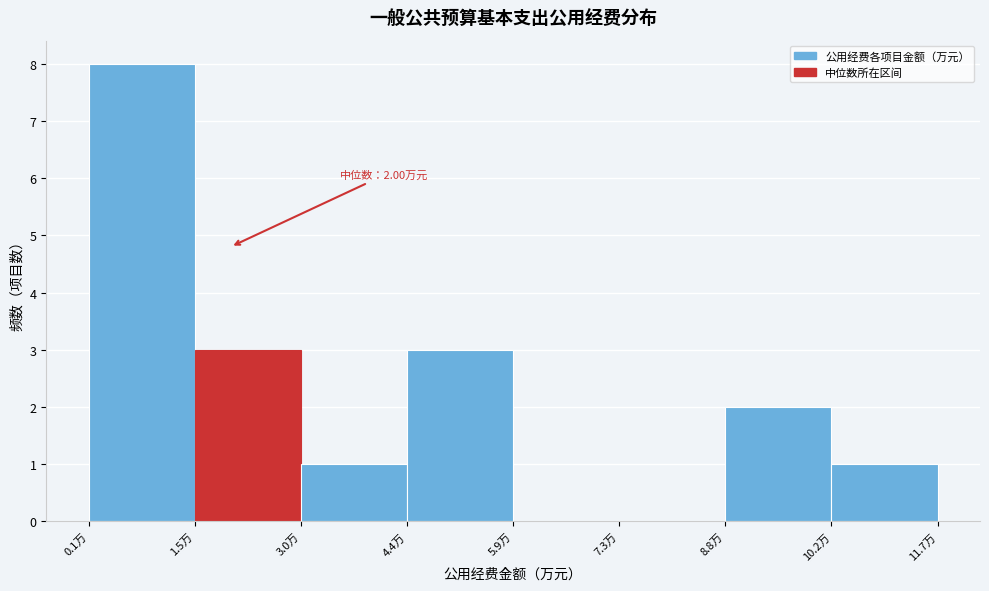

Over which range of the x-axis is the bar tallest?

0.0 to 1.6